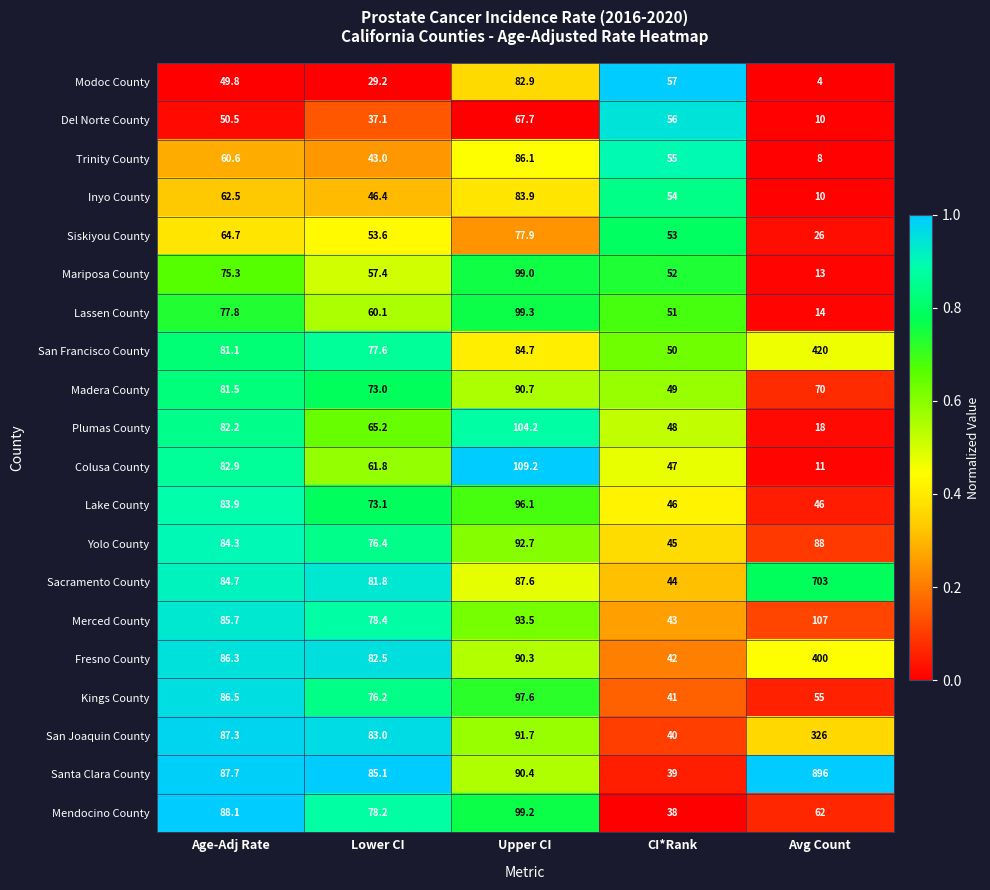

Which series changed the most between Upper CI and Avg Count?

Santa Clara County